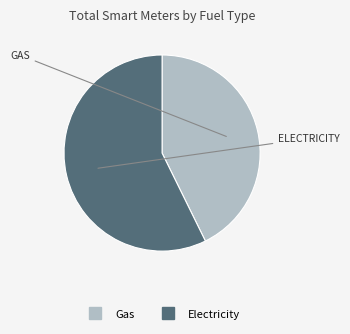

How many segments does this pie chart have?

2